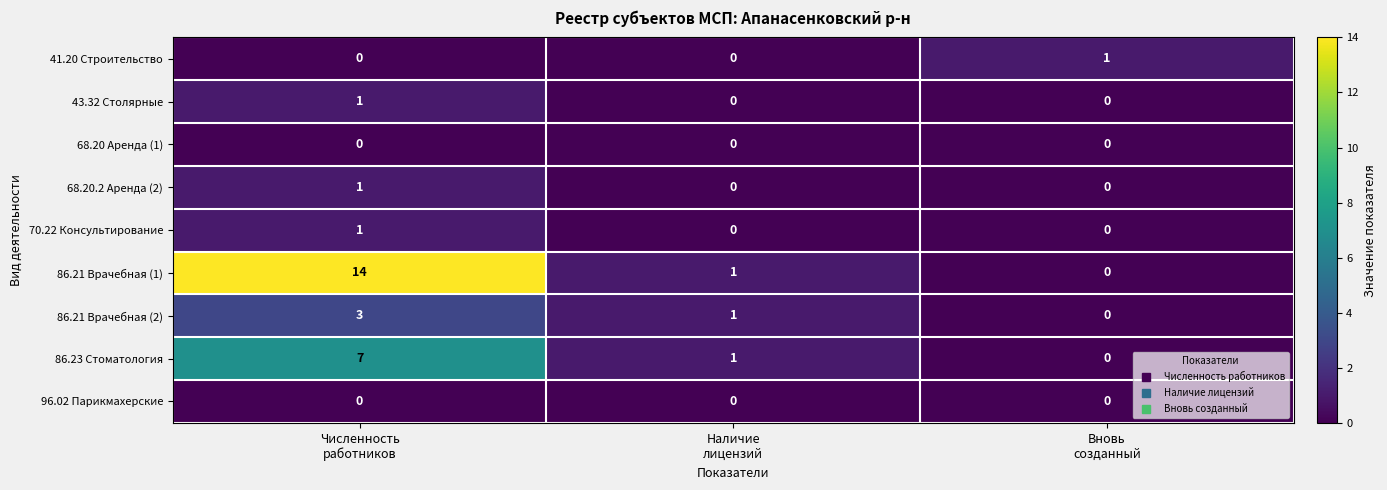

Which series has the largest range (max minus min)?

86.21 Врачебная (1)